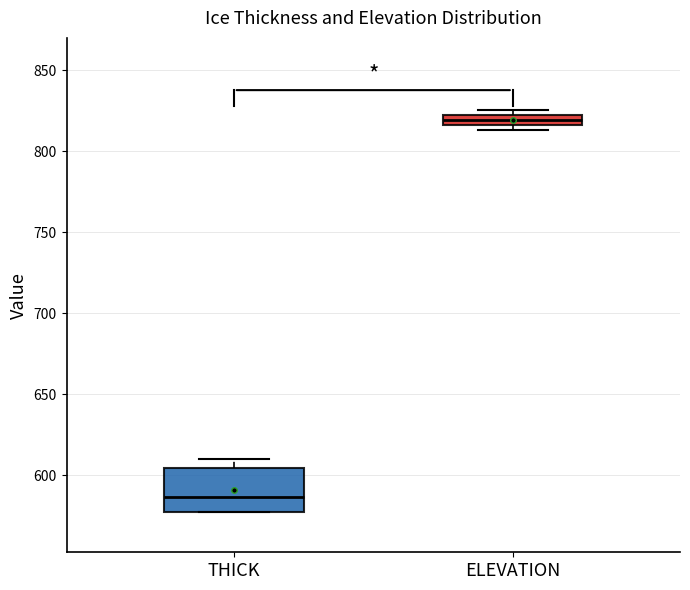

Where does the upper whisker of the box for THICK end on the y-axis? The values are not printed on the chart, so give them approximately, as read against the axis.

610